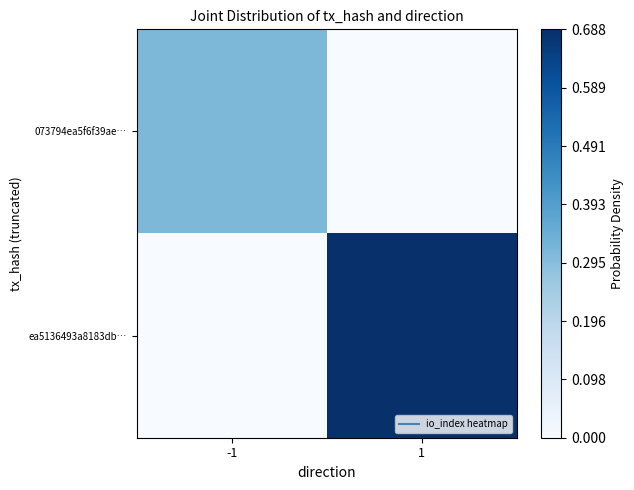

List the series in order of their peak value, highest first.

ea5136493a8183db…, 073794ea5f6f39ae…